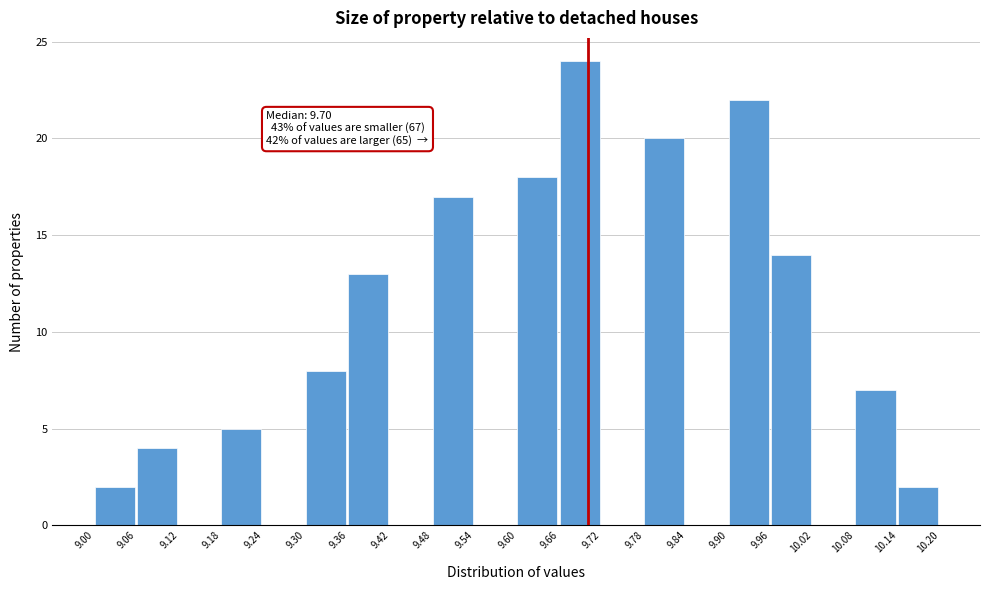

Over which range of the x-axis is the bar tallest?

9.66 to 9.72